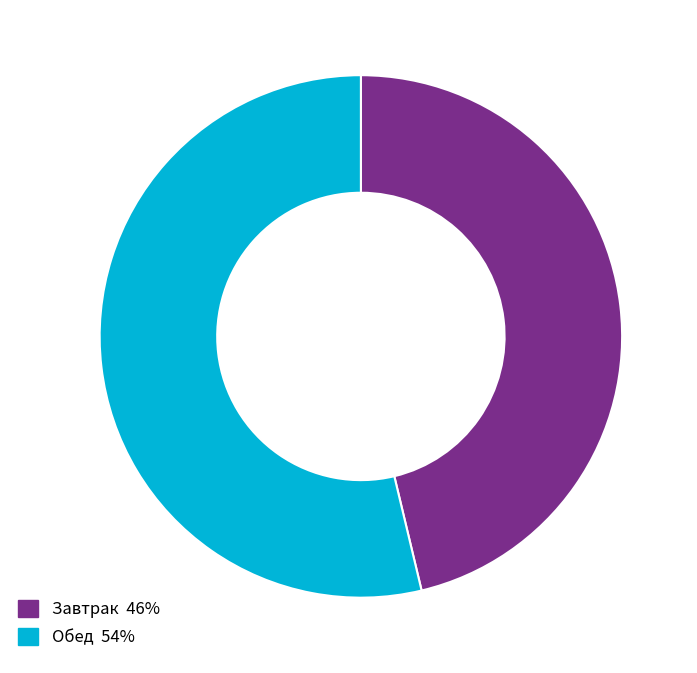

Is there any slice that represents more than half of the pie?

Yes